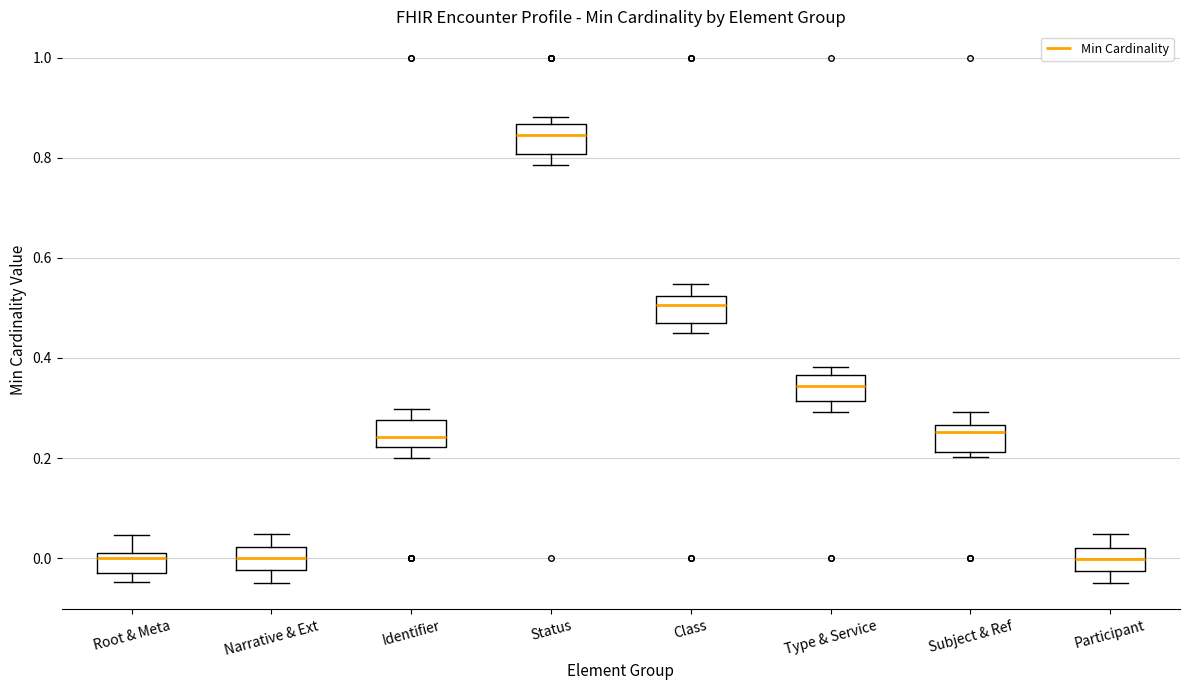

Where is the lower edge of the box for Type & Service on the y-axis? The values are not printed on the chart, so give them approximately, as read against the axis.

0.32